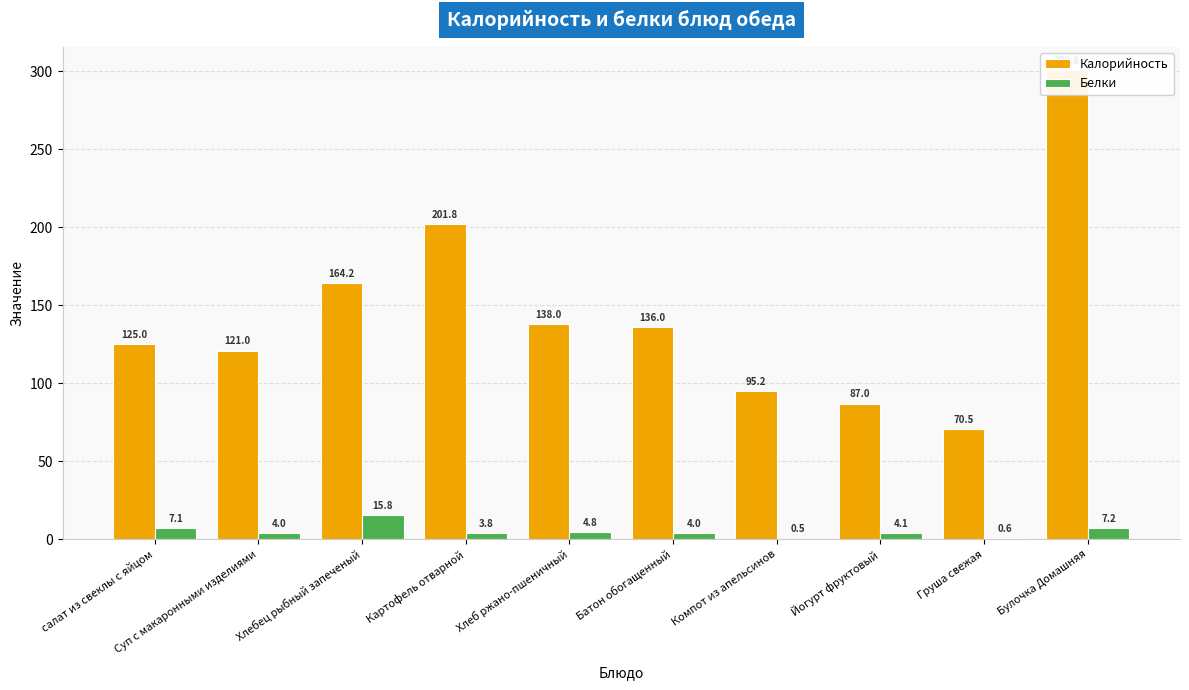

What is the total value across all series at Груша свежая?

71.1